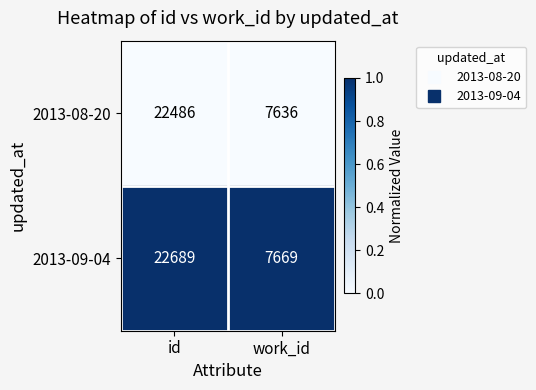

Is it true that 2013-08-20 equals 32416 at id?

False